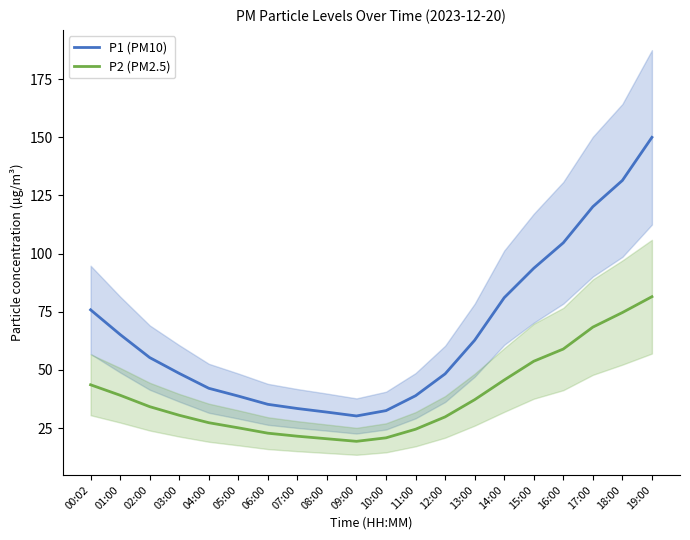

What position from the right is 13:00?

7